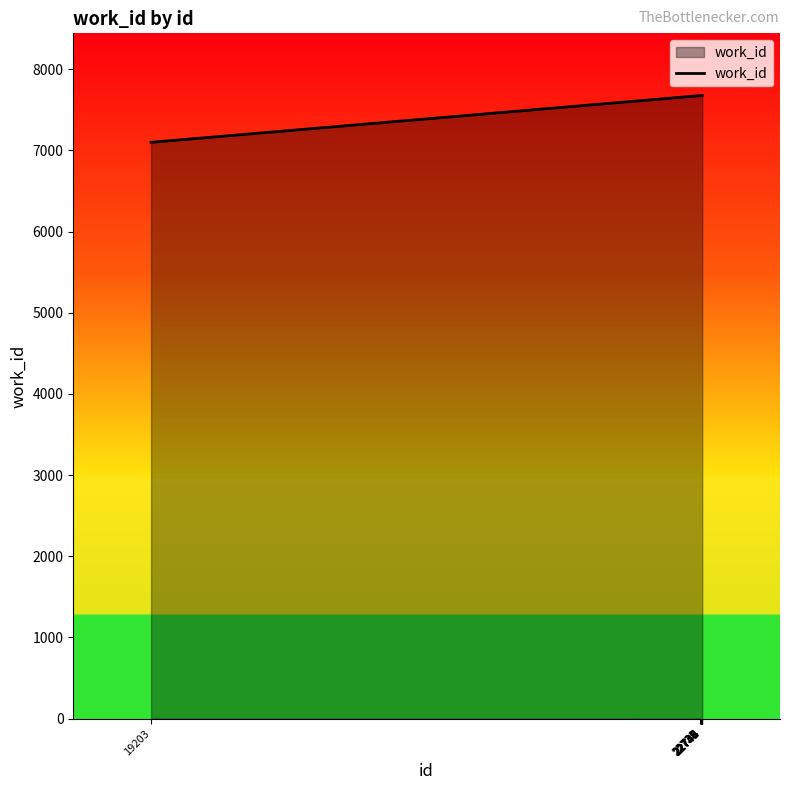

What is the difference between the maximum and minimum values?

575